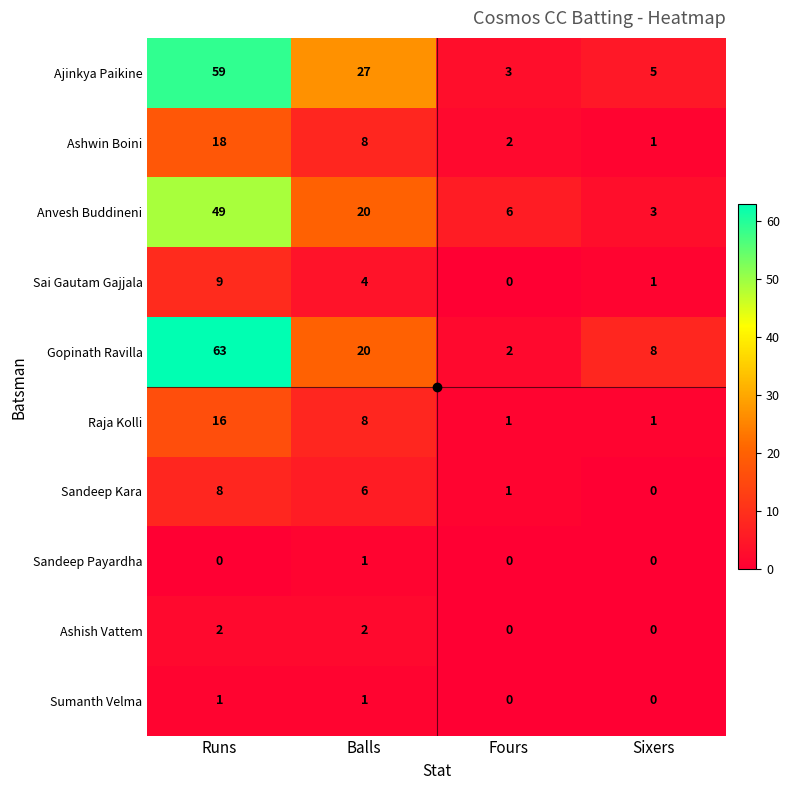

At how many categories does at least one series exceed 29?

1